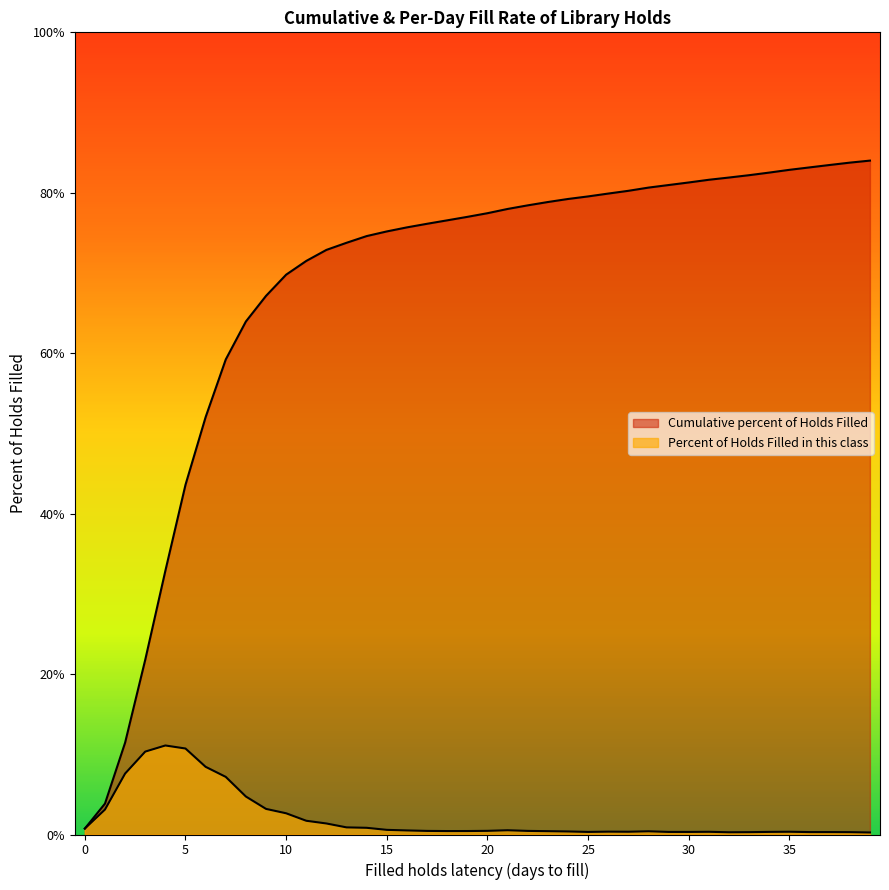

Reading left to right, extract all data points from this chart.

Cumulative percent of Holds Filled: 0.7	3.9	11.4	21.8	32.9	43.6	52.0	59.2	64.0	67.1	69.8	71.5	72.9	73.8	74.6	75.2	75.7	76.1	76.6	77.0	77.5	78.0	78.4	78.8	79.2	79.5	79.9	80.2	80.6	81.0	81.3	81.6	81.9	82.2	82.5	82.9	83.2	83.5	83.8	84.0
Percent of Holds Filled in this class: 0.7	3.1	7.6	10.3	11.1	10.7	8.4	7.2	4.7	3.2	2.6	1.7	1.4	0.9	0.8	0.6	0.5	0.4	0.4	0.4	0.5	0.5	0.4	0.4	0.4	0.3	0.4	0.3	0.4	0.3	0.3	0.3	0.3	0.3	0.3	0.3	0.3	0.3	0.3	0.3